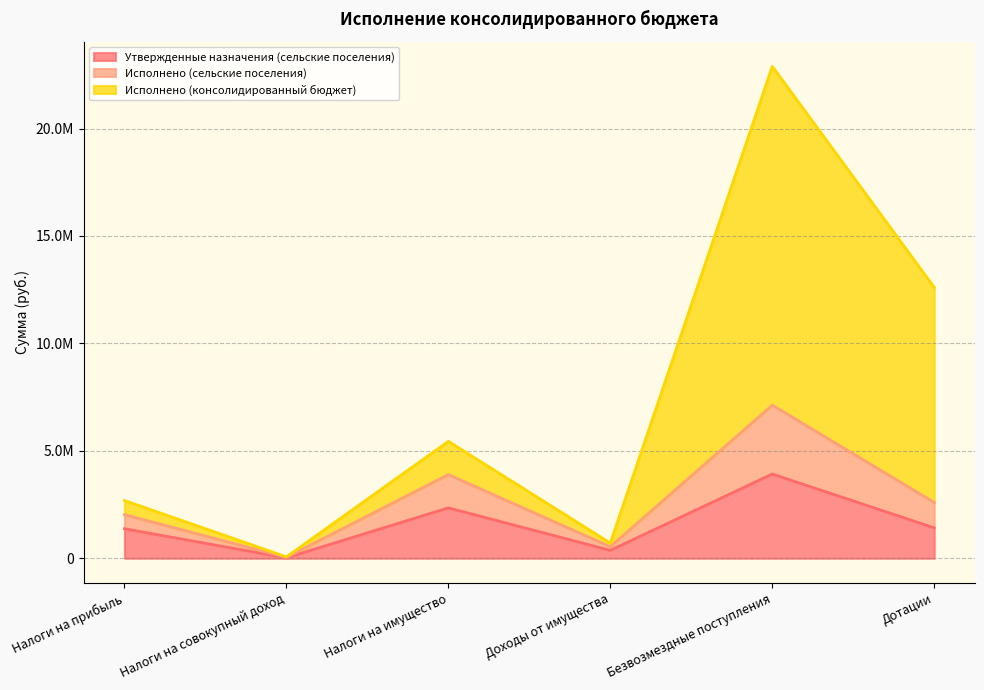

How many lines are shown in the chart?

3